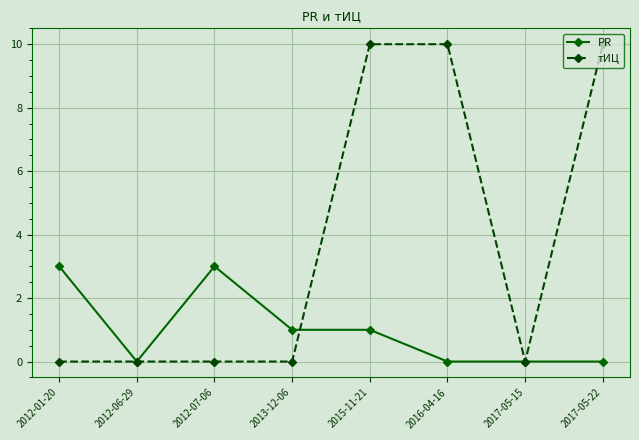

Which series has the largest range (max minus min)?

тИЦ